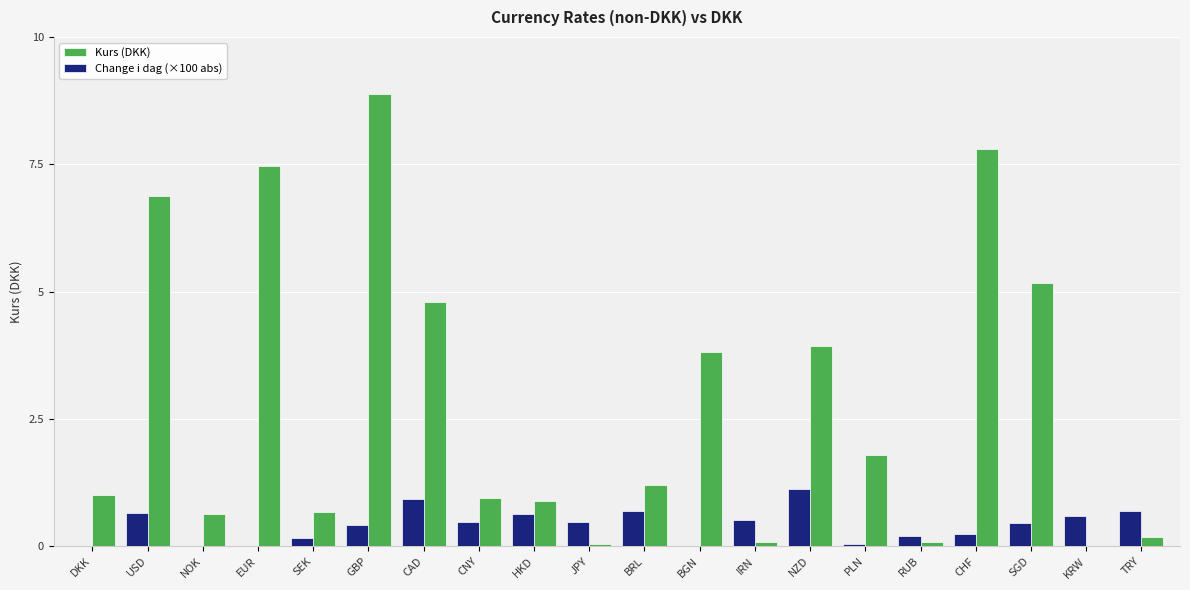

Which category has the highest value in the Change i dag (×100 abs) series?

NZD